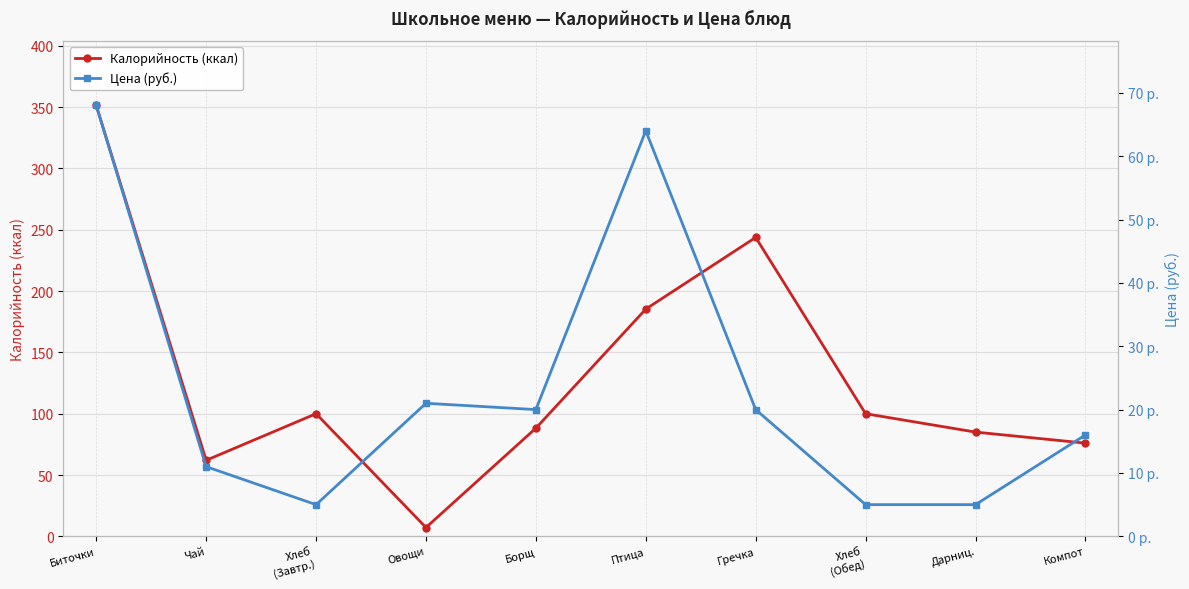

In Цена (руб.), how many points are lower than both neighbors (excluding endpoints)?

2